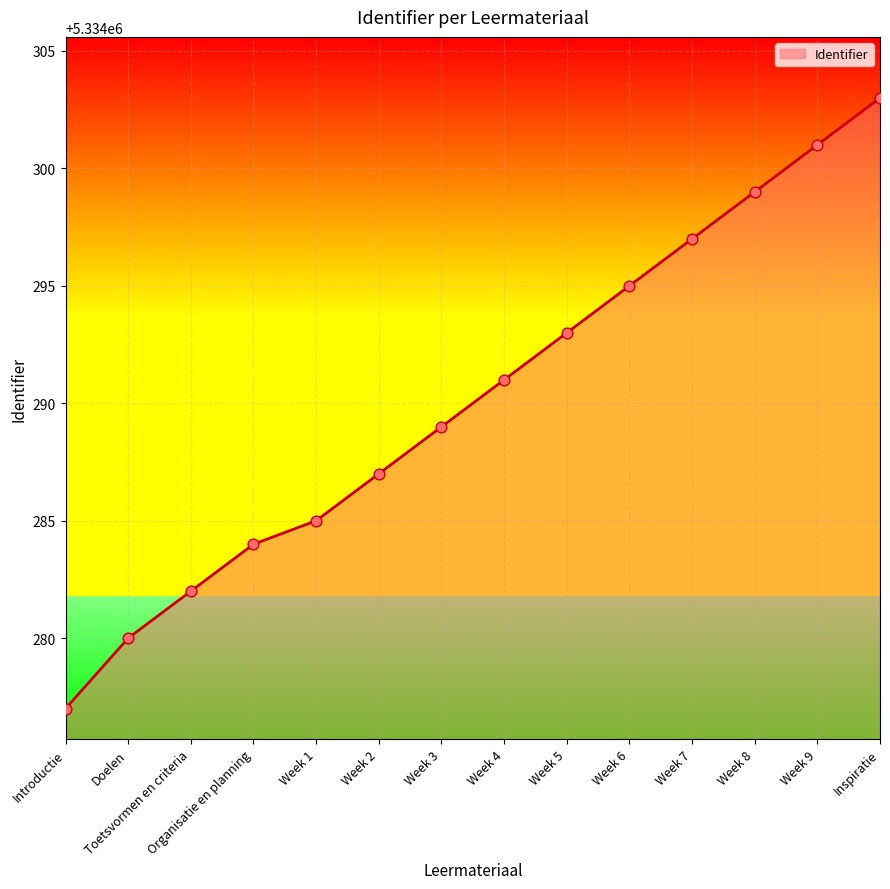

Between Week 6 and Week 3, which is larger?

Week 6